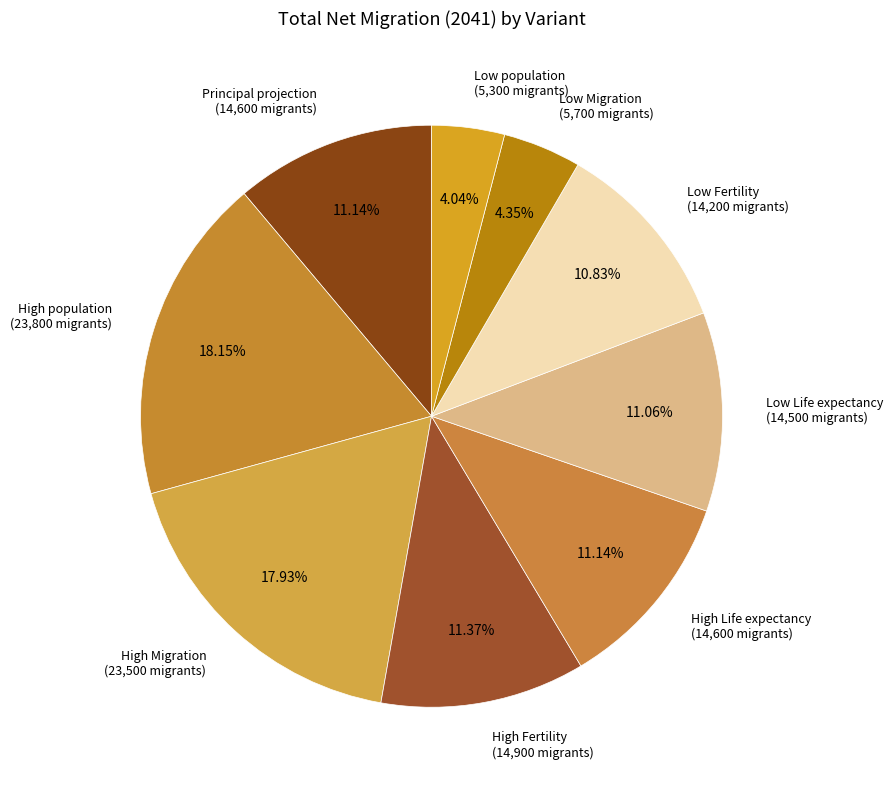

How many slices are in this pie chart?

9